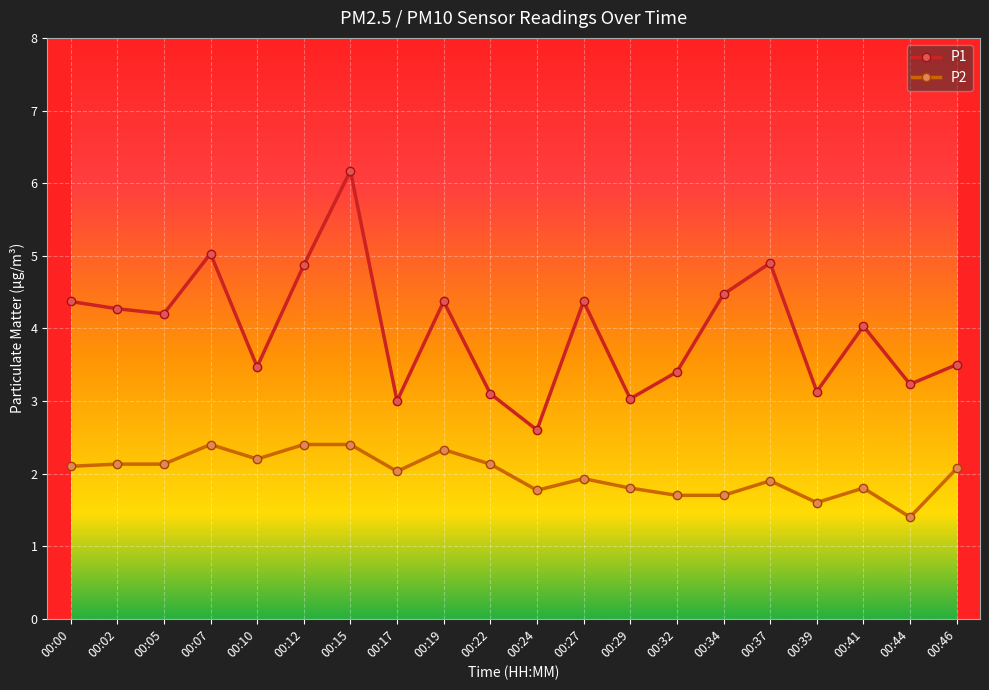

How many series are shown in this chart?

2